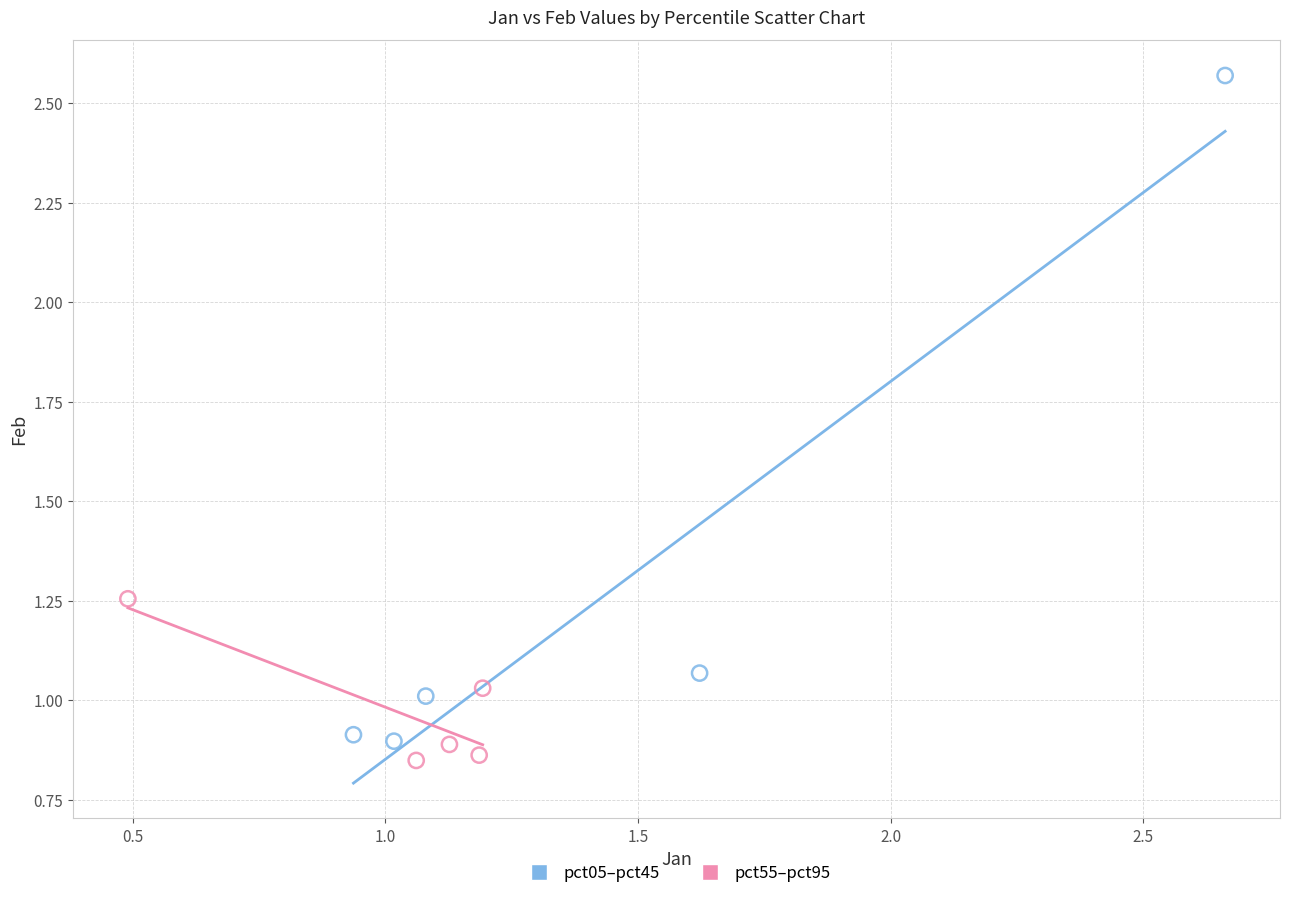

Which series has the widest spread of Y values?

pct05–pct45